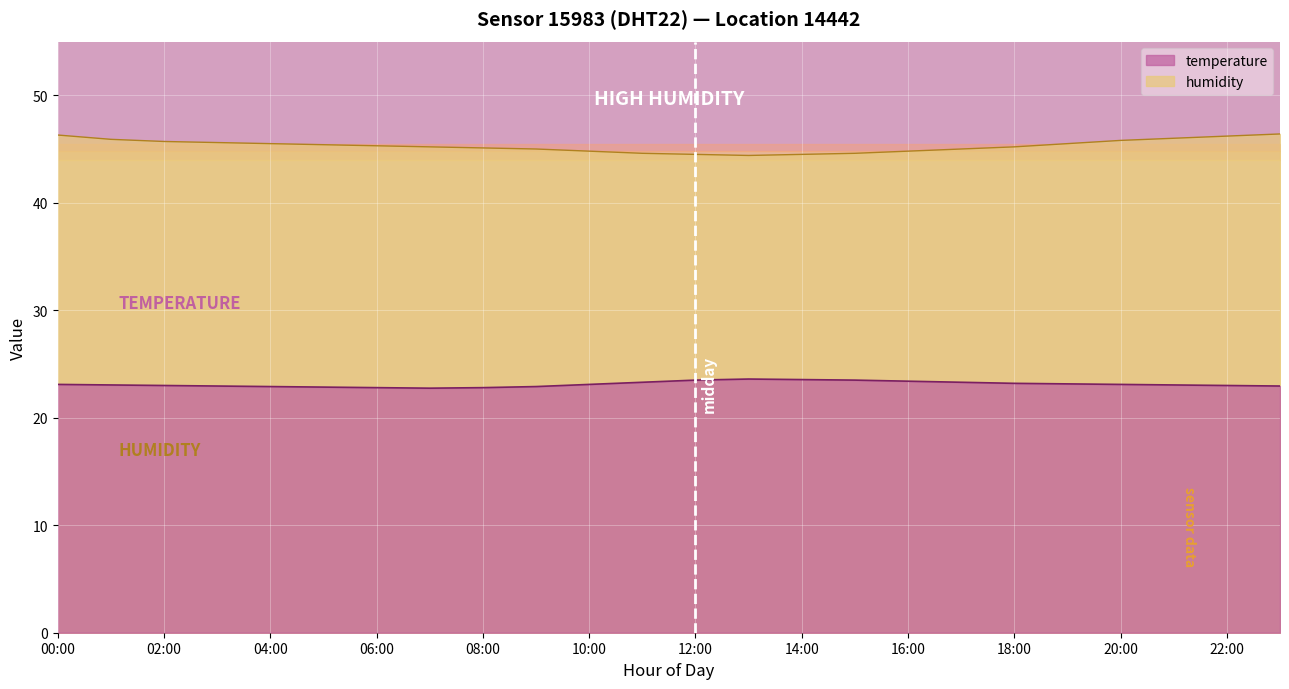

In humidity, how many points are lower than both neighbors (excluding endpoints)?

1